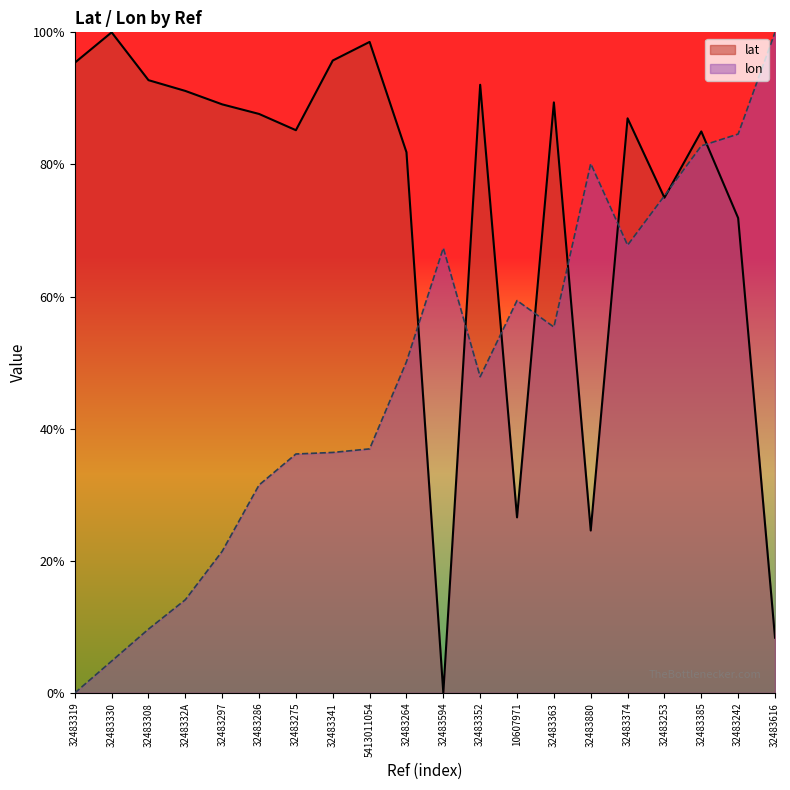

Which series has the largest total across all categories?

lat